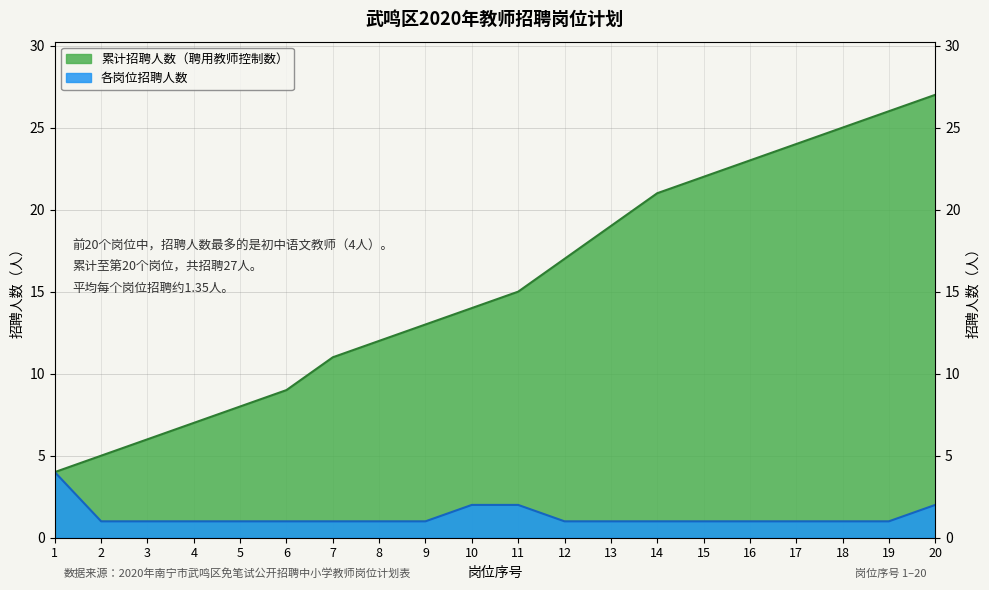

True or false: 各岗位招聘人数 has a value of 1 at 6.

False